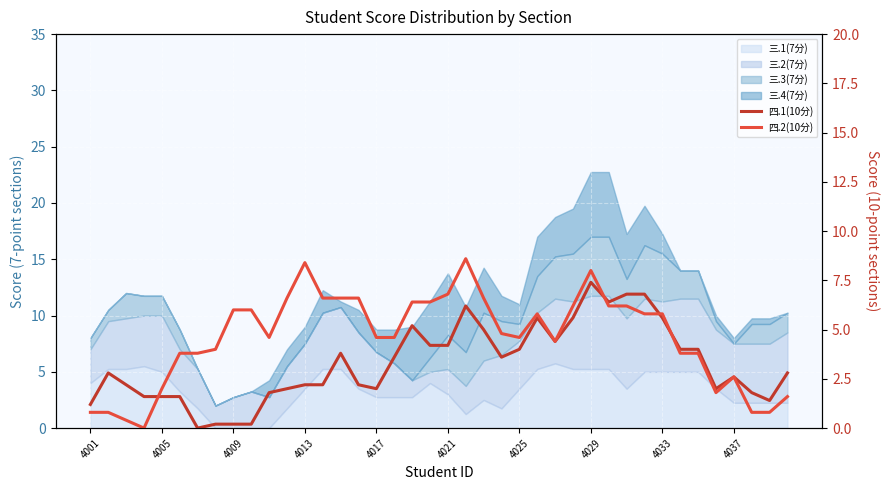

What is the sum of all 四.2(10分) values?

184.0